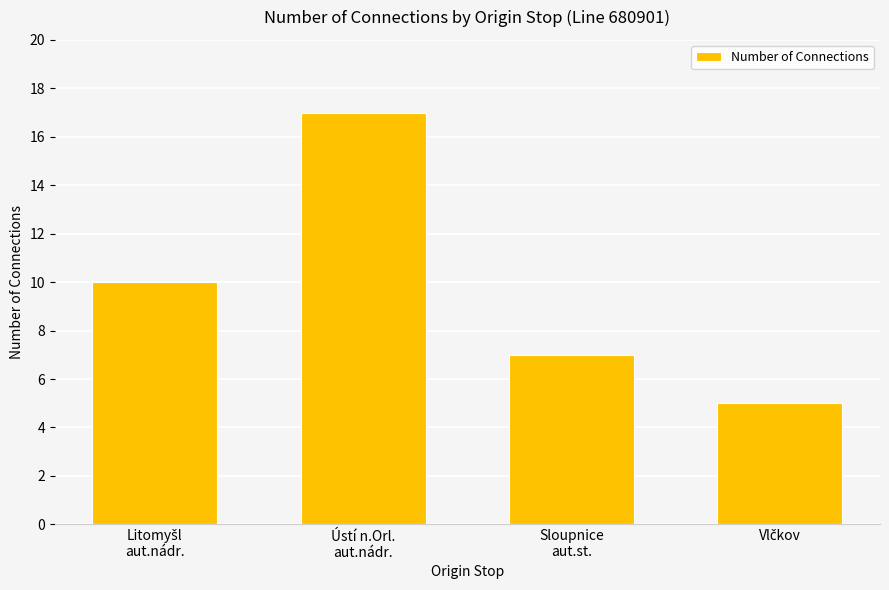

What is the maximum value shown in the chart?

17